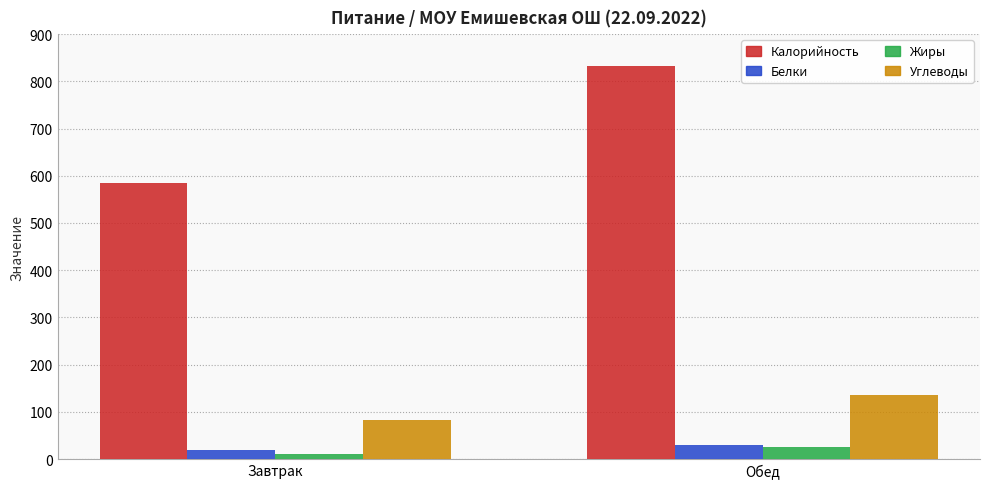

What is the difference between the highest and lowest values at Завтрак?

573.3